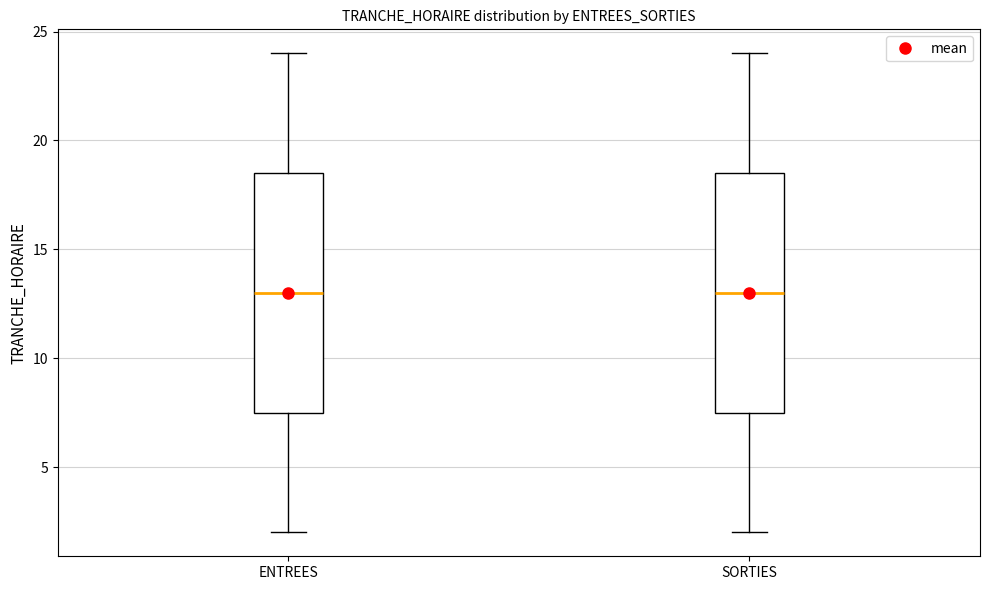

Reading left to right, read every box against the y-axis: the position of its median line, the range the box covers, and the ends of its whiskers. The values are not printed on the chart, so give them approximately, as read against the axis.

ENTREES: median 13.0, box 7.5 to 18.5, whiskers 2.0 to 24.0
SORTIES: median 13.0, box 7.5 to 18.5, whiskers 2.0 to 24.0